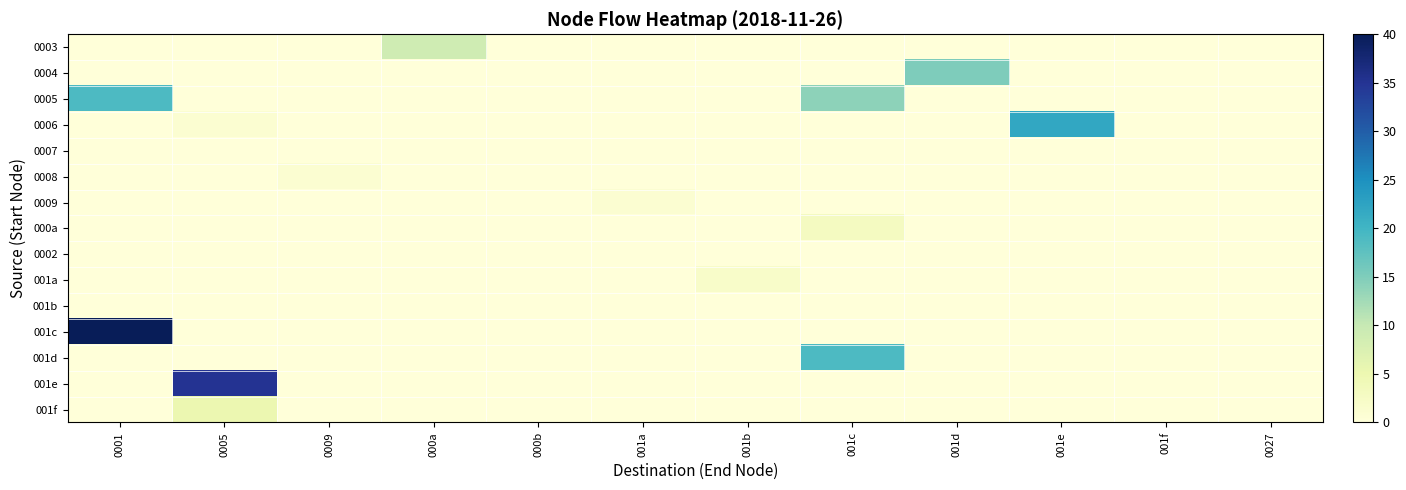

List the series in order of their peak value, lowest first.

0007, 0002, 001b, 0008, 0009, 001a, 000a, 001f, 0003, 0004, 0005, 001d, 0006, 001e, 001c